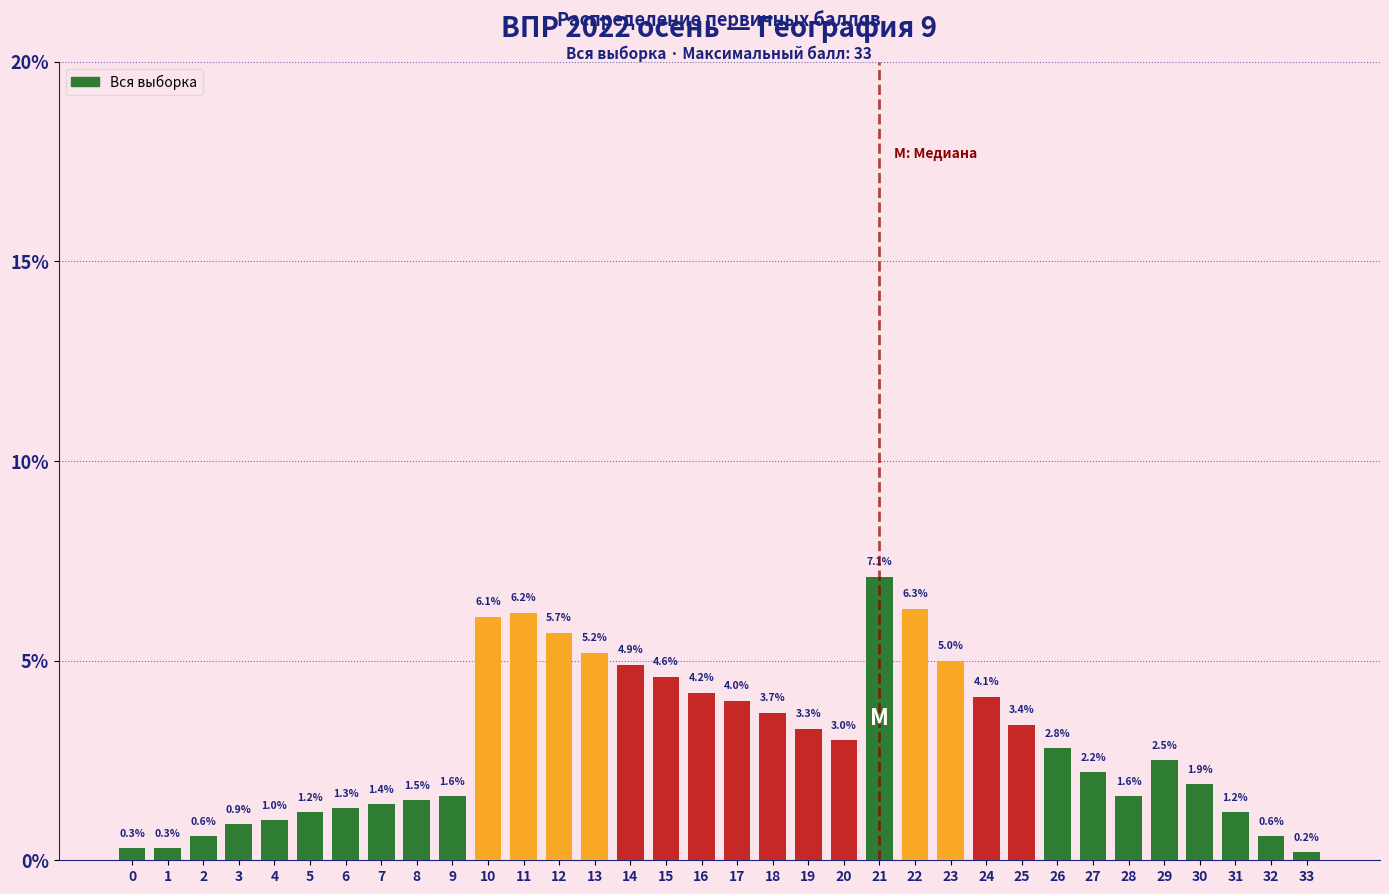

Reading right to left, transcribe all the data shown in this chart.

33=0.2	32=0.6	31=1.2	30=1.9	29=2.5	28=1.6	27=2.2	26=2.8	25=3.4	24=4.1	23=5.0	22=6.3	21=7.1	20=3.0	19=3.3	18=3.7	17=4.0	16=4.2	15=4.6	14=4.9	13=5.2	12=5.7	11=6.2	10=6.1	9=1.6	8=1.5	7=1.4	6=1.3	5=1.2	4=1.0	3=0.9	2=0.6	1=0.3	0=0.3